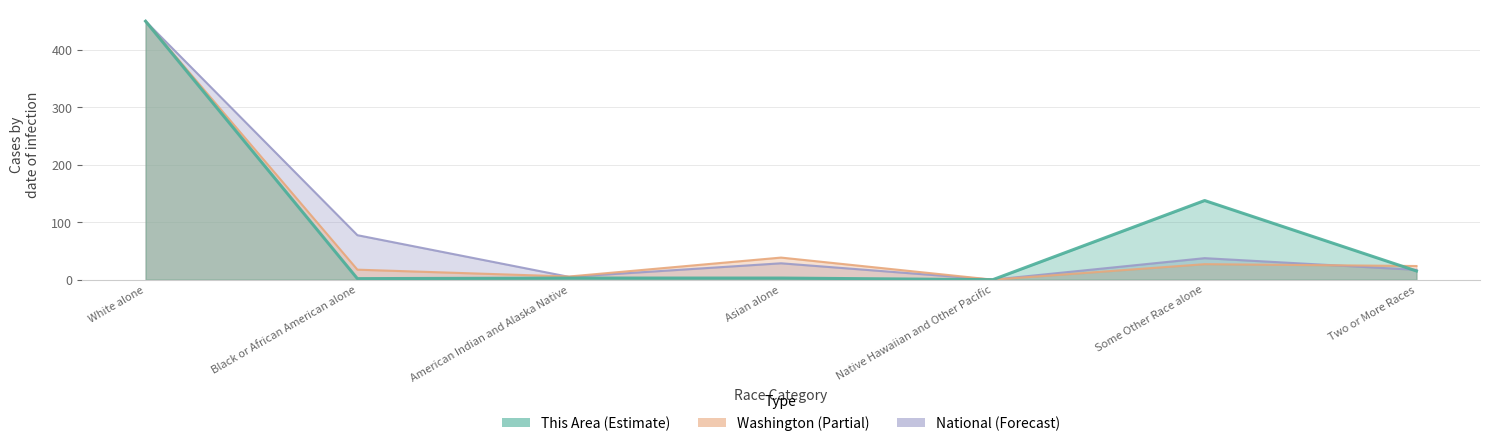

Rank the series at Black or African American alone from lowest to highest value.

This Area, Washington, National